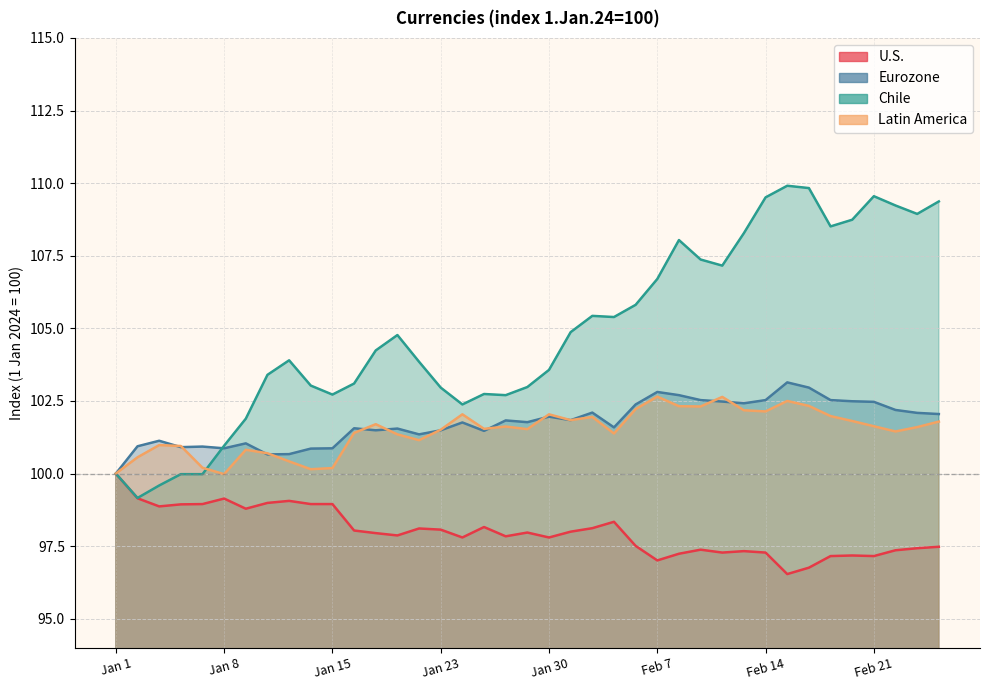

Which series has the largest range (max minus min)?

Chile